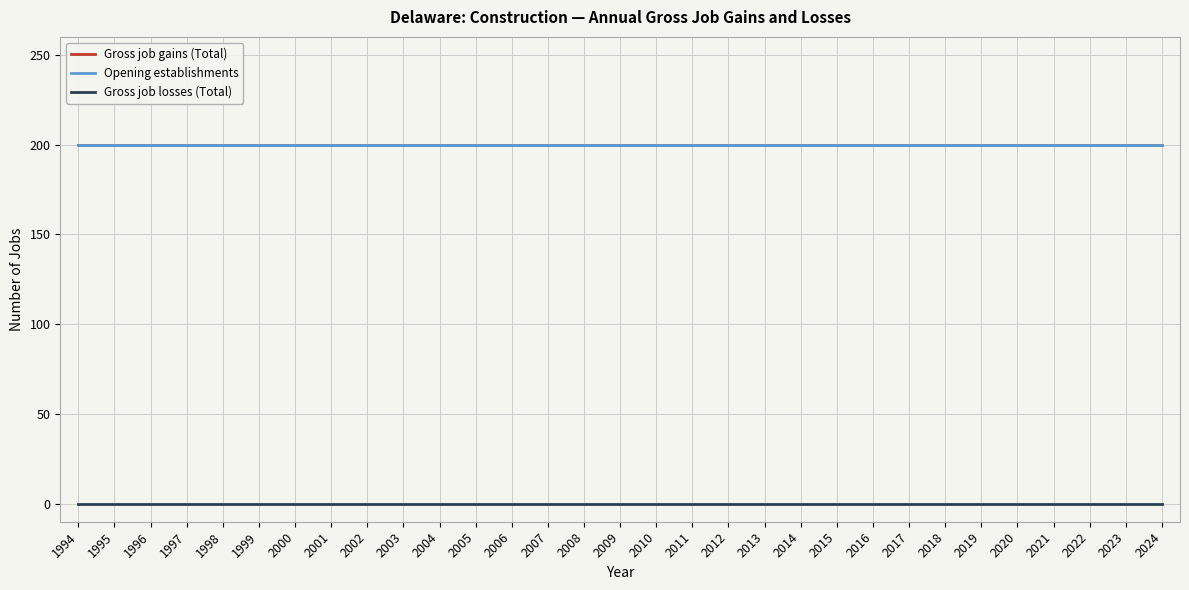

Is this an area chart (filled region under the line)?

No